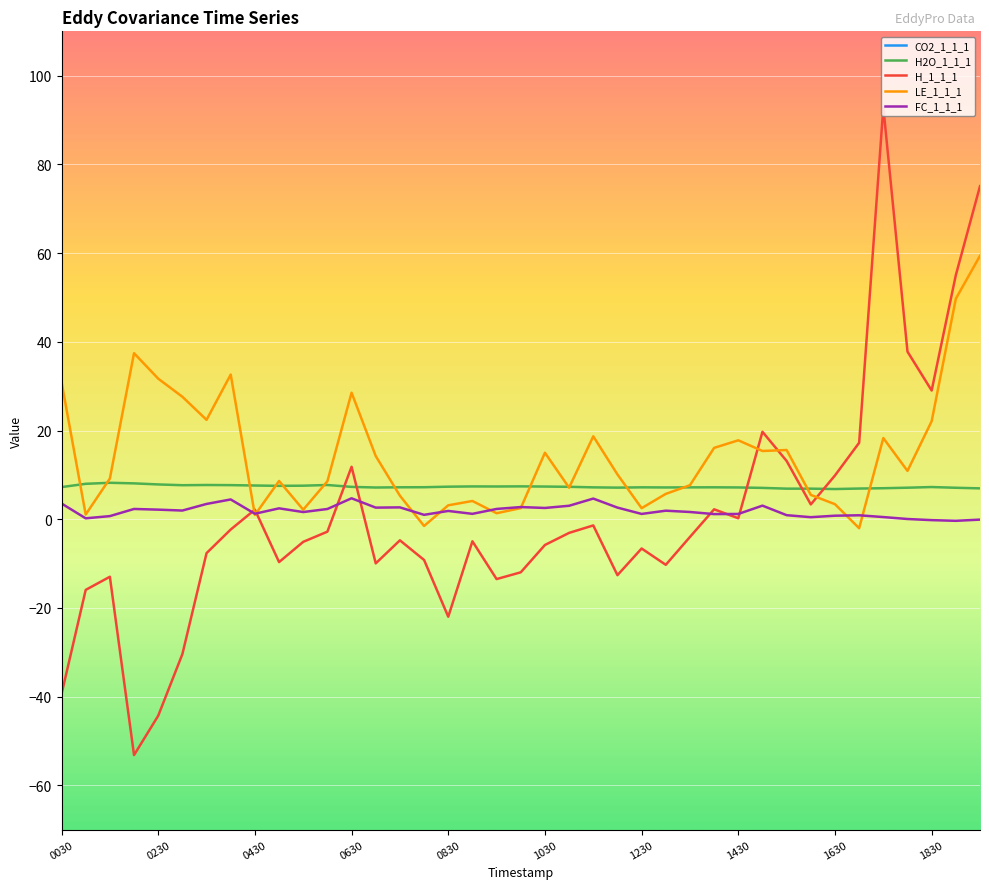

True or false: CO2_1_1_1 has more than 1 interior local peaks.

True